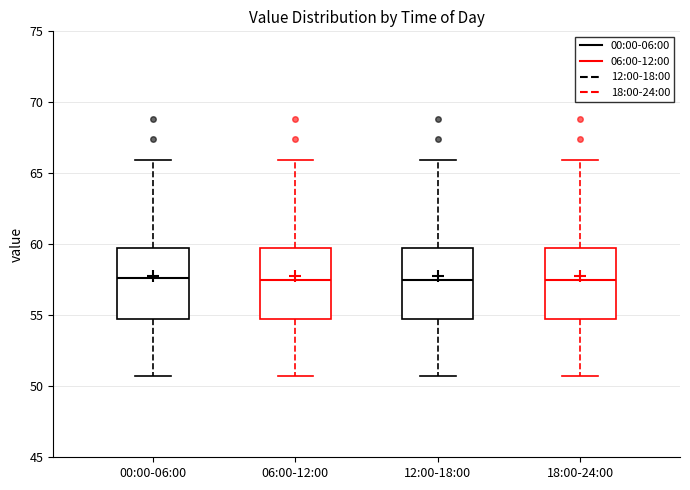

Reading left to right, read every box against the y-axis: the position of its median line, the range the box covers, and the ends of its whiskers. The values are not printed on the chart, so give them approximately, as read against the axis.

00:00-06:00: median 57.5, box 55.0 to 59.5, whiskers 50.5 to 66.0
06:00-12:00: median 57.5, box 55.0 to 59.5, whiskers 50.5 to 66.0
12:00-18:00: median 57.5, box 55.0 to 59.5, whiskers 50.5 to 66.0
18:00-24:00: median 57.5, box 55.0 to 59.5, whiskers 50.5 to 66.0